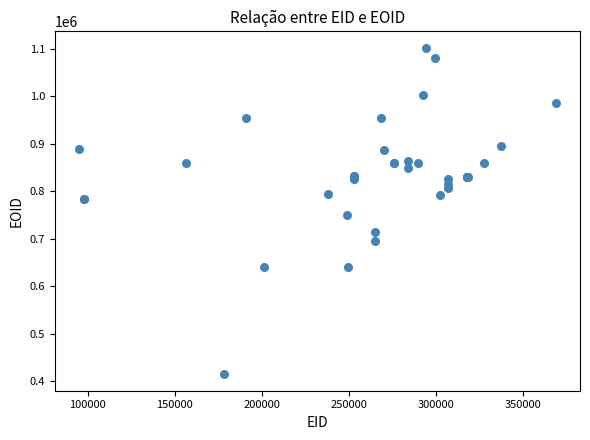

What Y value in the scatter plot is closest to 758716?

750438